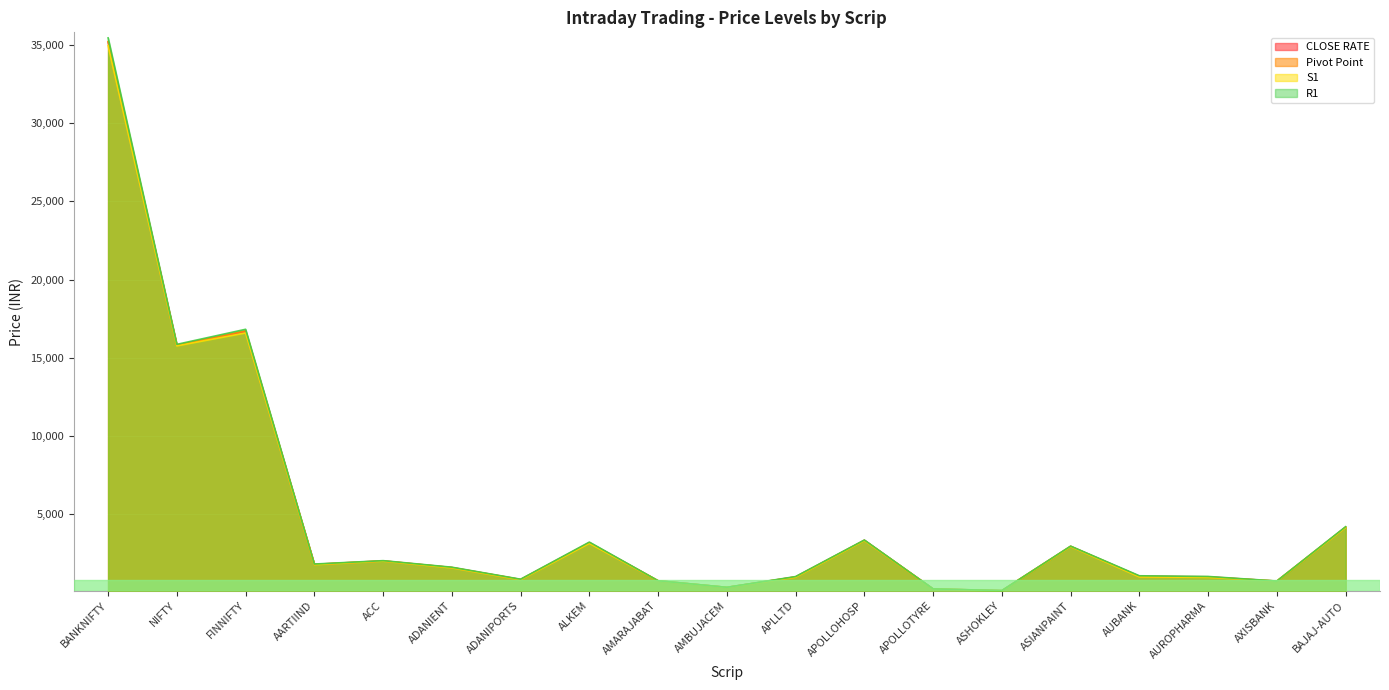

The value of R1 at ASHOKLEY is 48.7. True or false?

False